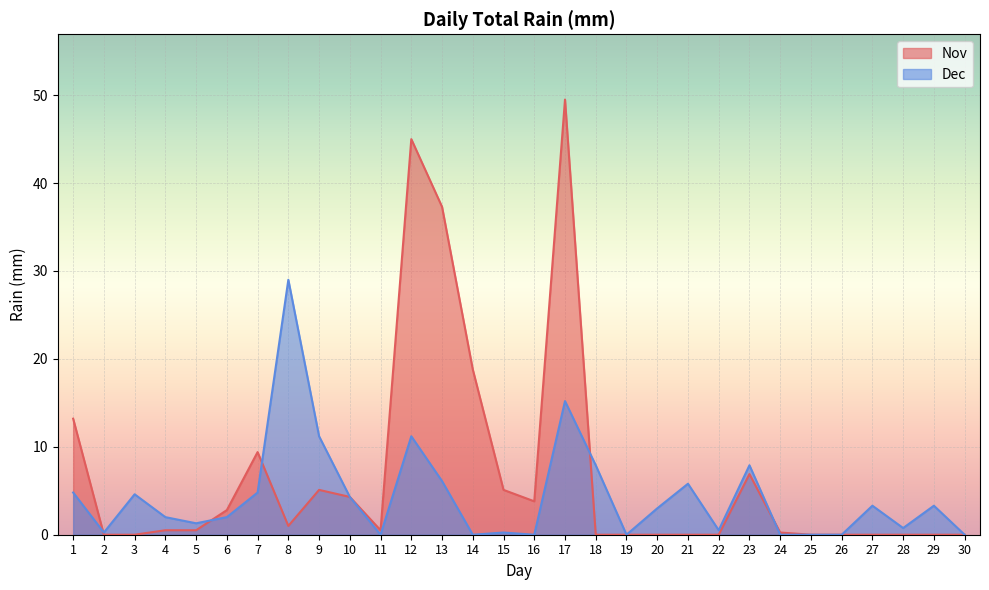

Does the chart display data point markers on the line(s)?

No